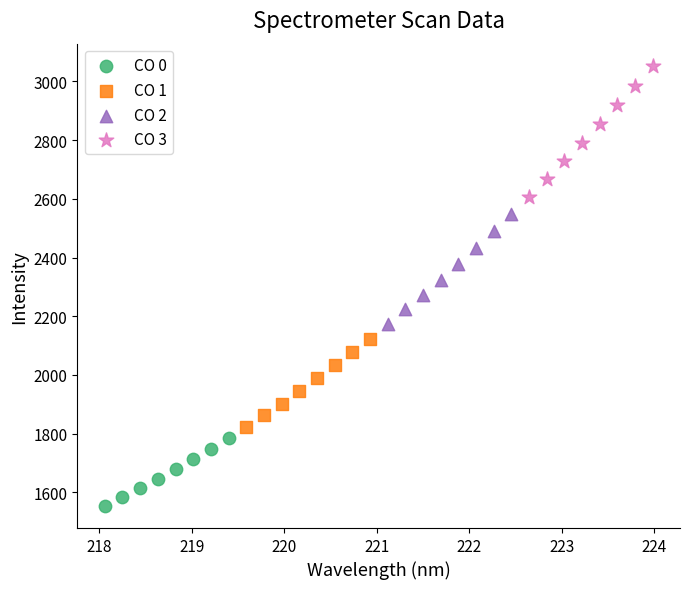

Which series has the largest Y range (max minus min)?

CO 3